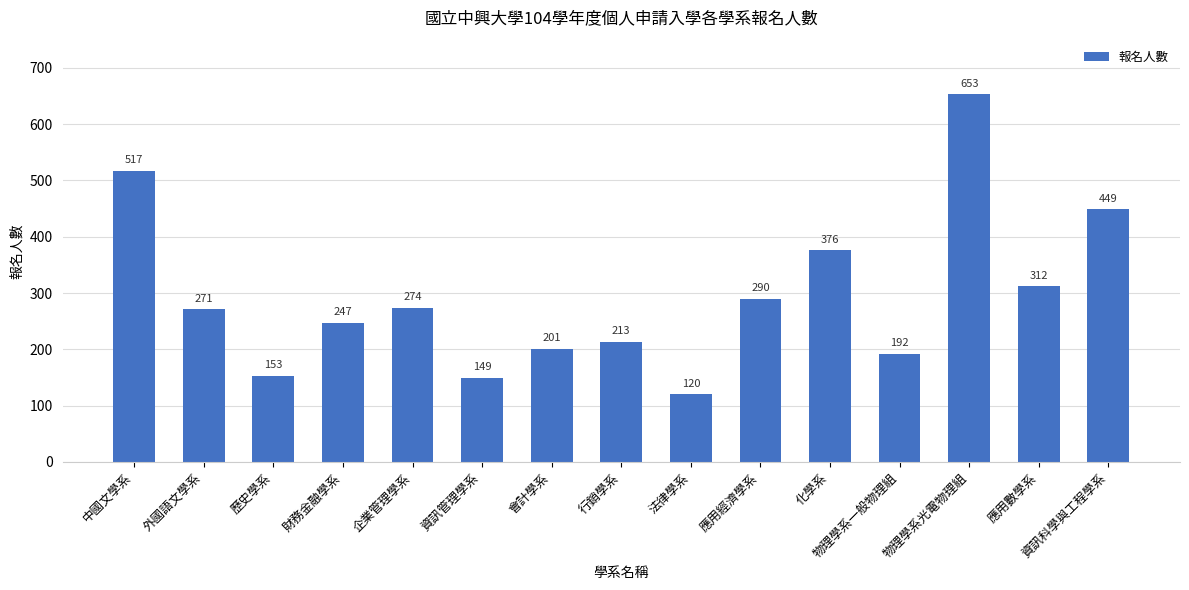

Which label corresponds to the smallest value in the chart?

法律學系